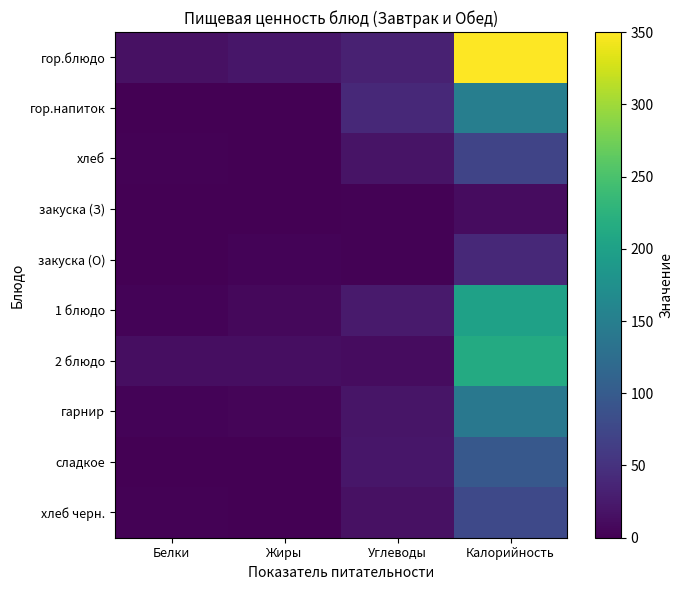

Reading left to right, what are all the values shown in this chart?

гор.блюдо: Белки=16	Жиры=21	Углеводы=32	Калорийность=350
гор.напиток: Белки=0	Жиры=0	Углеводы=40	Калорийность=150
хлеб: Белки=2	Жиры=0	Углеводы=18	Калорийность=72
закуска (З): Белки=1	Жиры=0	Углеводы=2	Калорийность=11
закуска (О): Белки=0	Жиры=4	Углеводы=2	Калорийность=40
1 блюдо: Белки=4	Жиры=8	Углеводы=25	Калорийность=200
2 блюдо: Белки=13	Жиры=13	Углеводы=12	Калорийность=214
гарнир: Белки=3	Жиры=5	Углеводы=20	Калорийность=140
сладкое: Белки=1	Жиры=0	Углеводы=21	Калорийность=96
хлеб черн.: Белки=2	Жиры=0	Углеводы=16	Калорийность=77